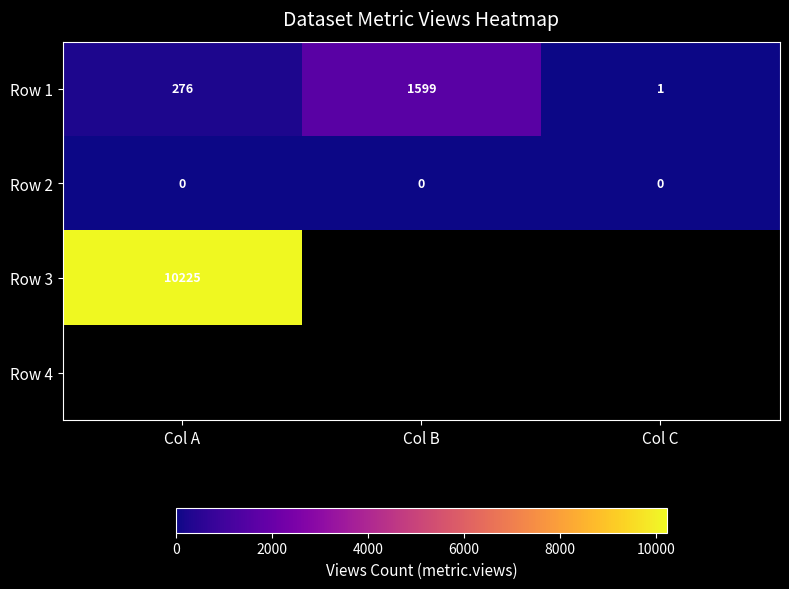

Which category has the lowest value across all series?

Col A